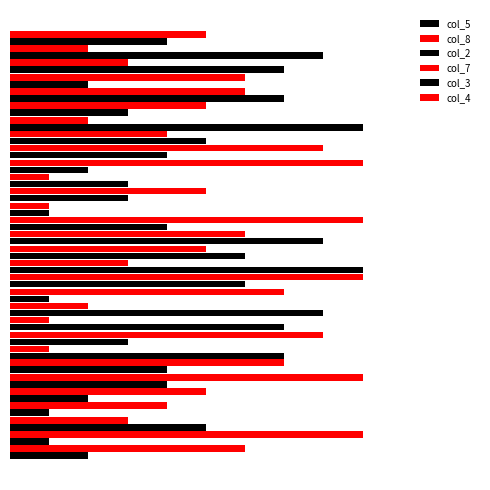

How many data points in col_2 are less than 7?

5